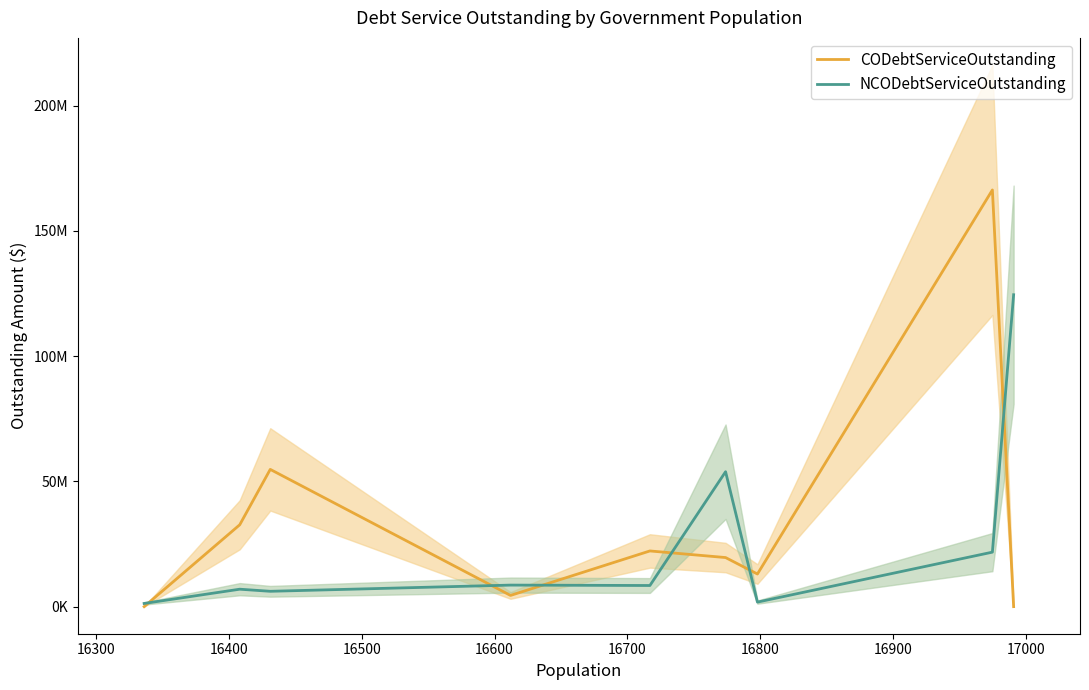

Is the value of CODebtServiceOutstanding at 16900 greater than the value of NCODebtServiceOutstanding at 16500?

Yes